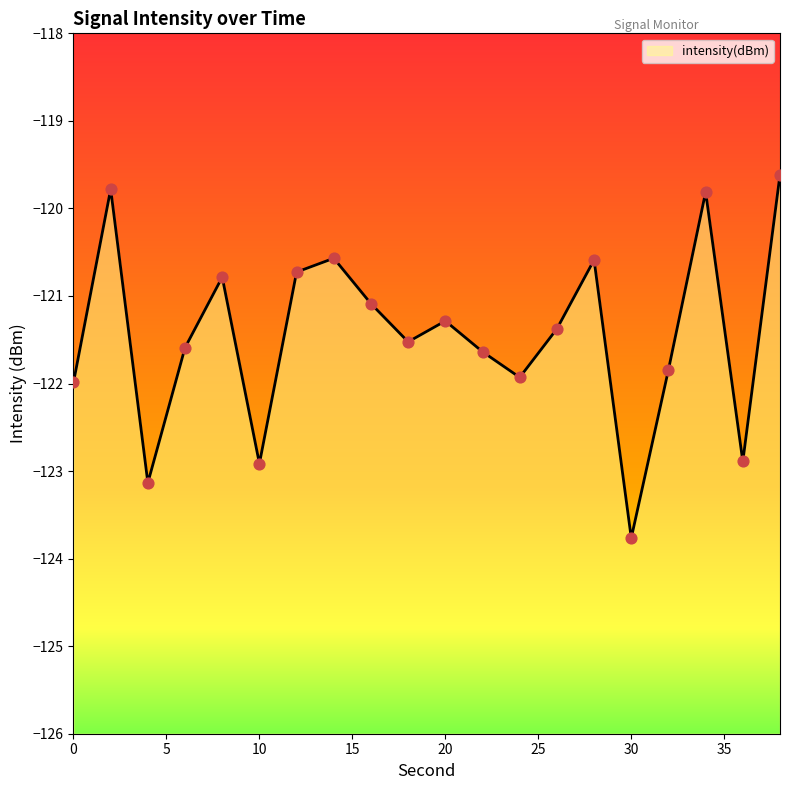

Which has a higher value, 4 or 10?

10